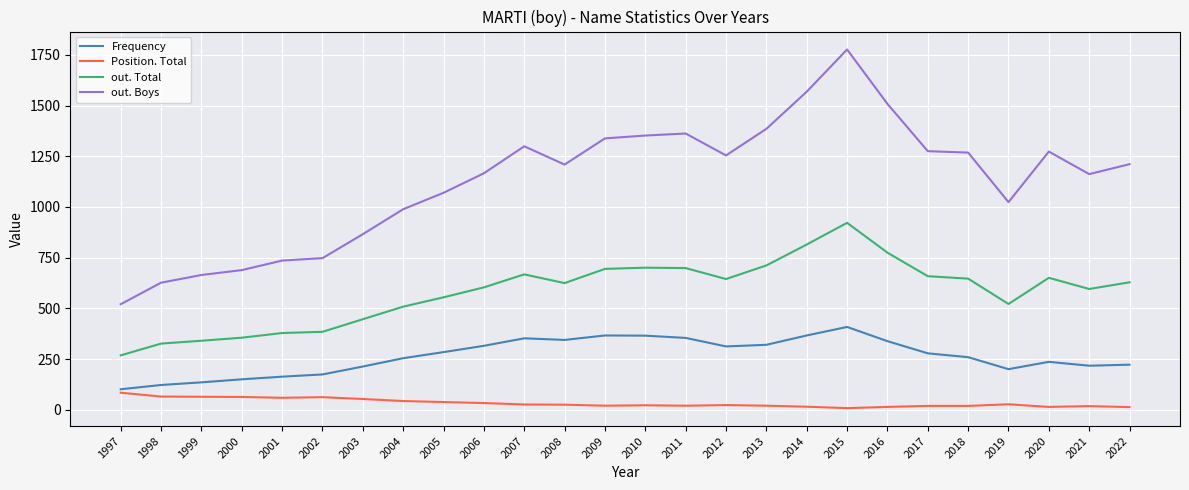

What is the sum of all Position. Total values?

893